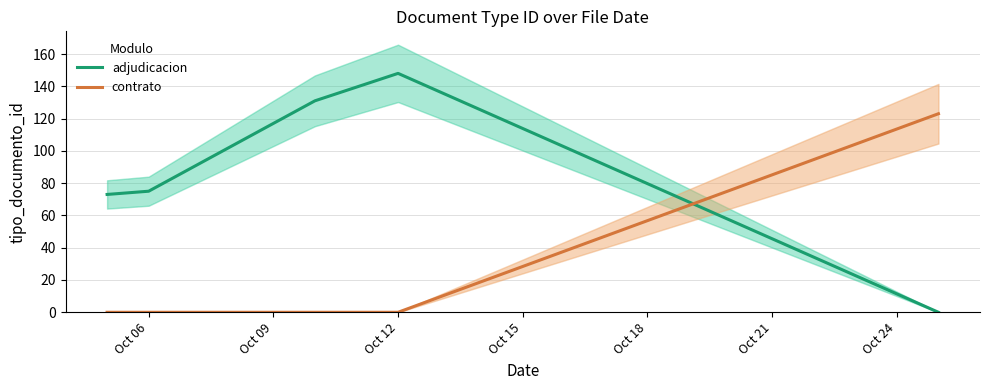

Rank the series by their average value, from lowest to highest.

contrato, adjudicacion